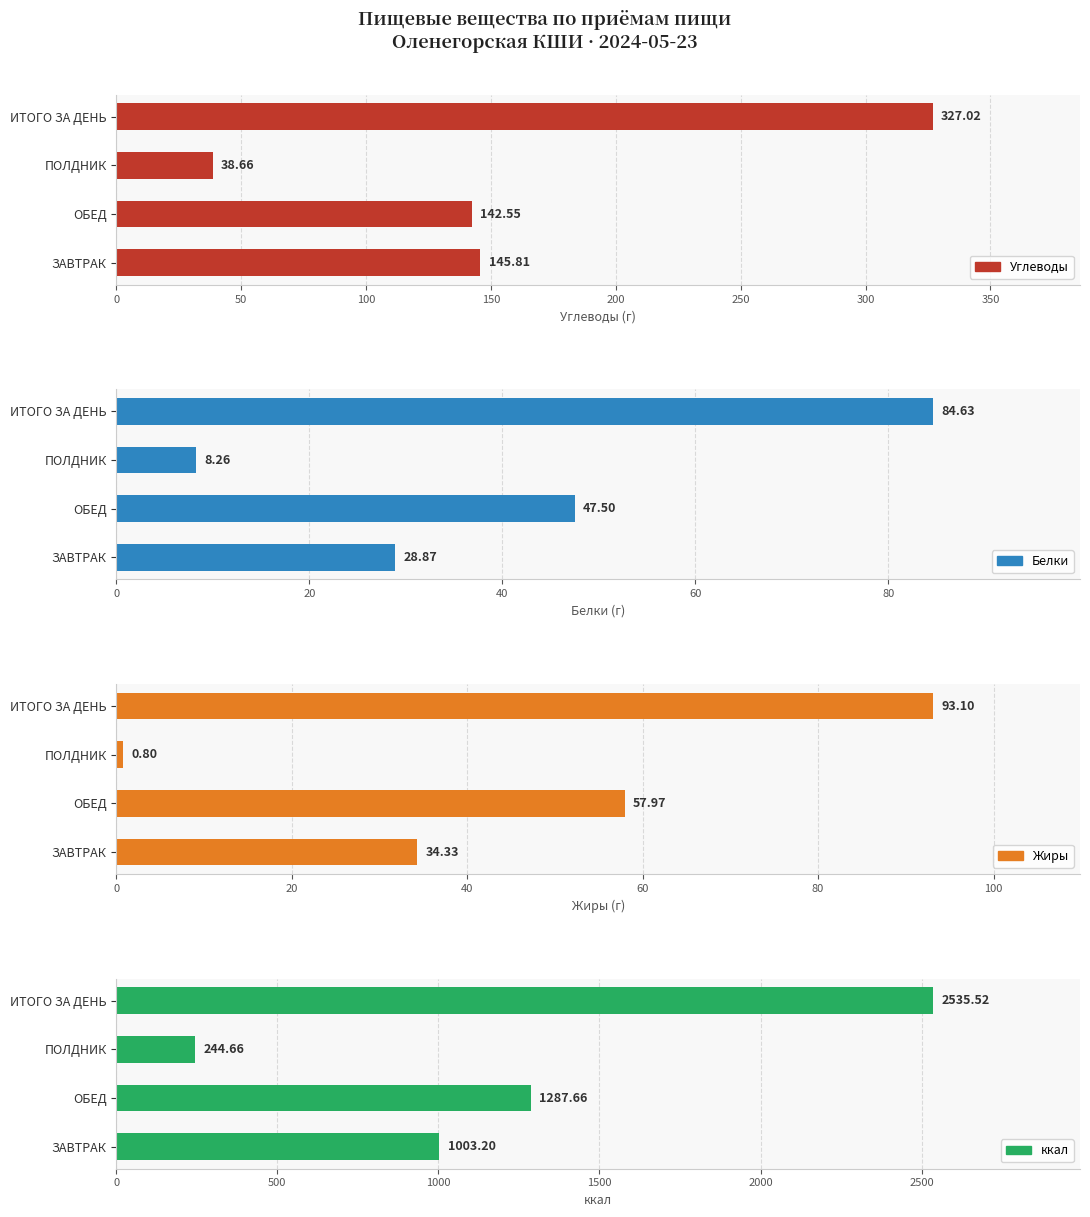

Count the number of data series in this chart.

4